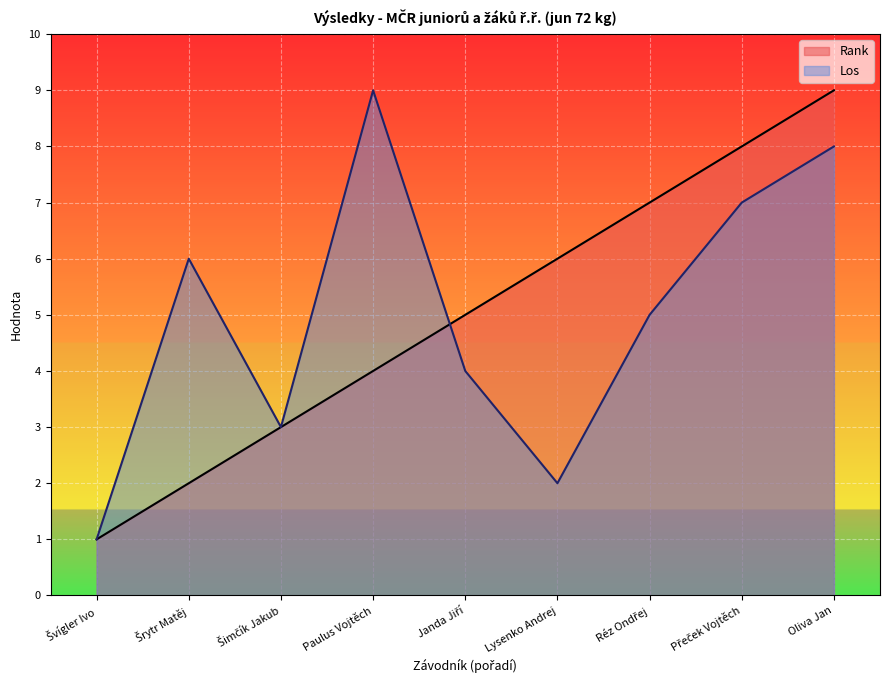

True or false: Rank has more than 2 points higher than both neighbors.

False